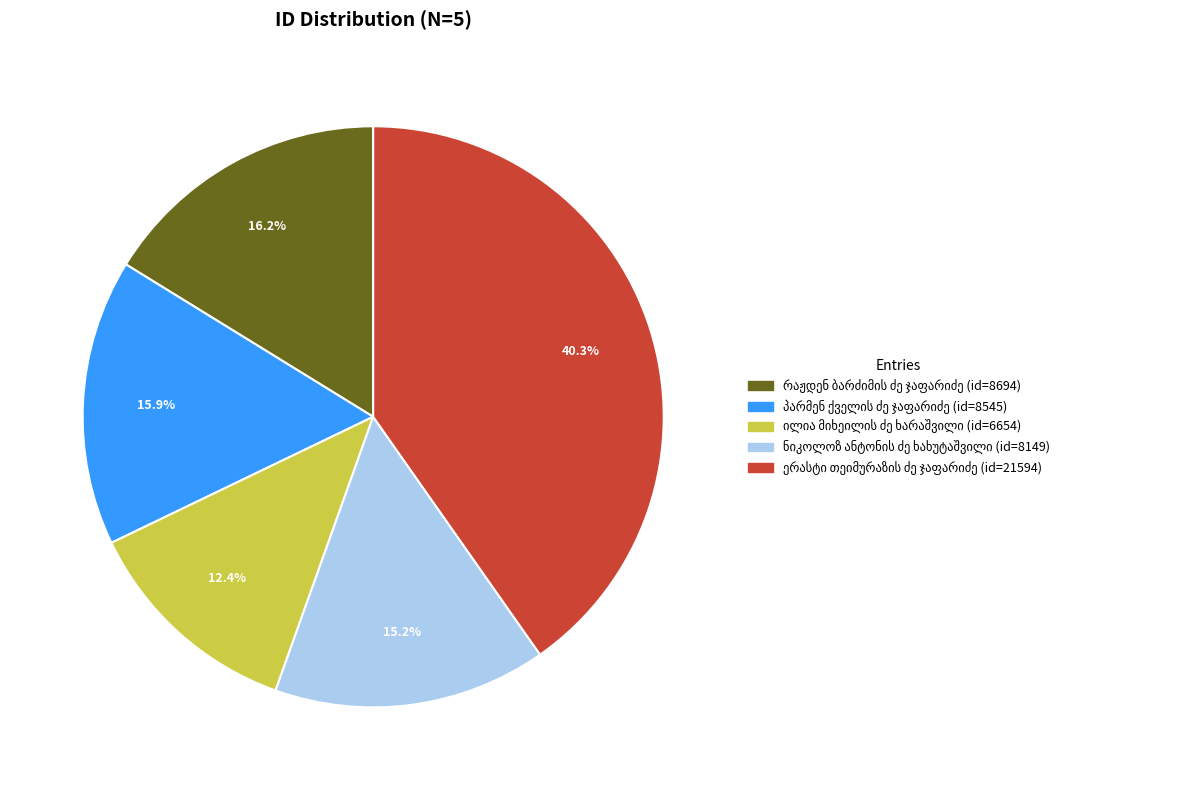

Is there a majority slice in this chart?

No